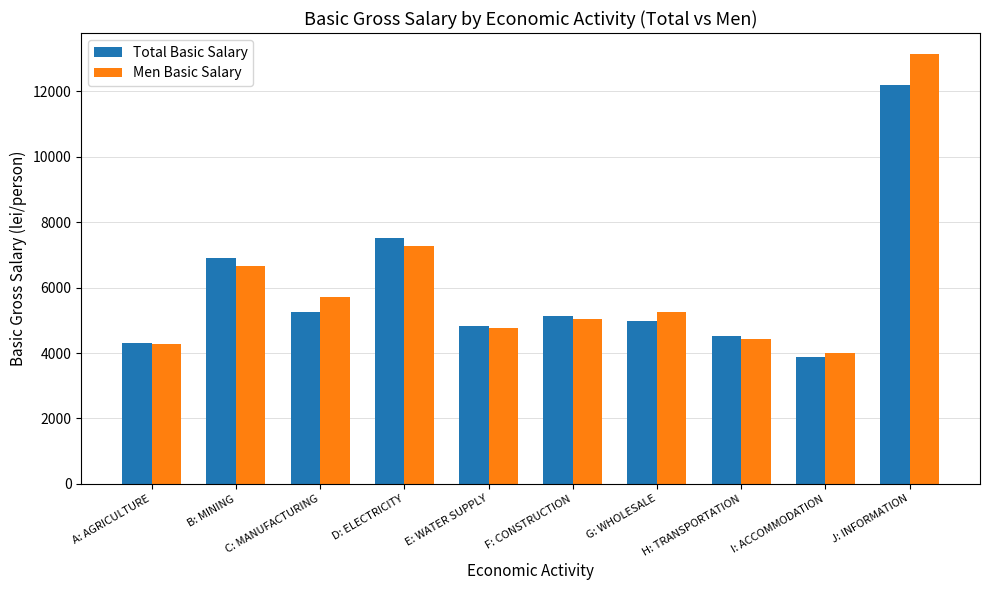

What is the label of the 2nd bar from the right?

I: ACCOMMODATION